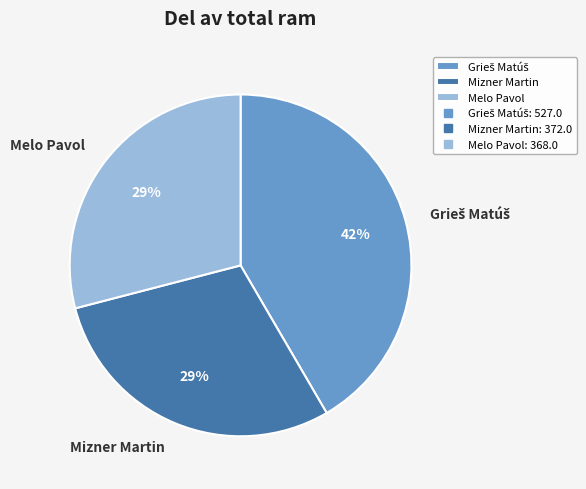

Do Melo Pavol and Mizner Martin together represent more than half of the pie?

Yes